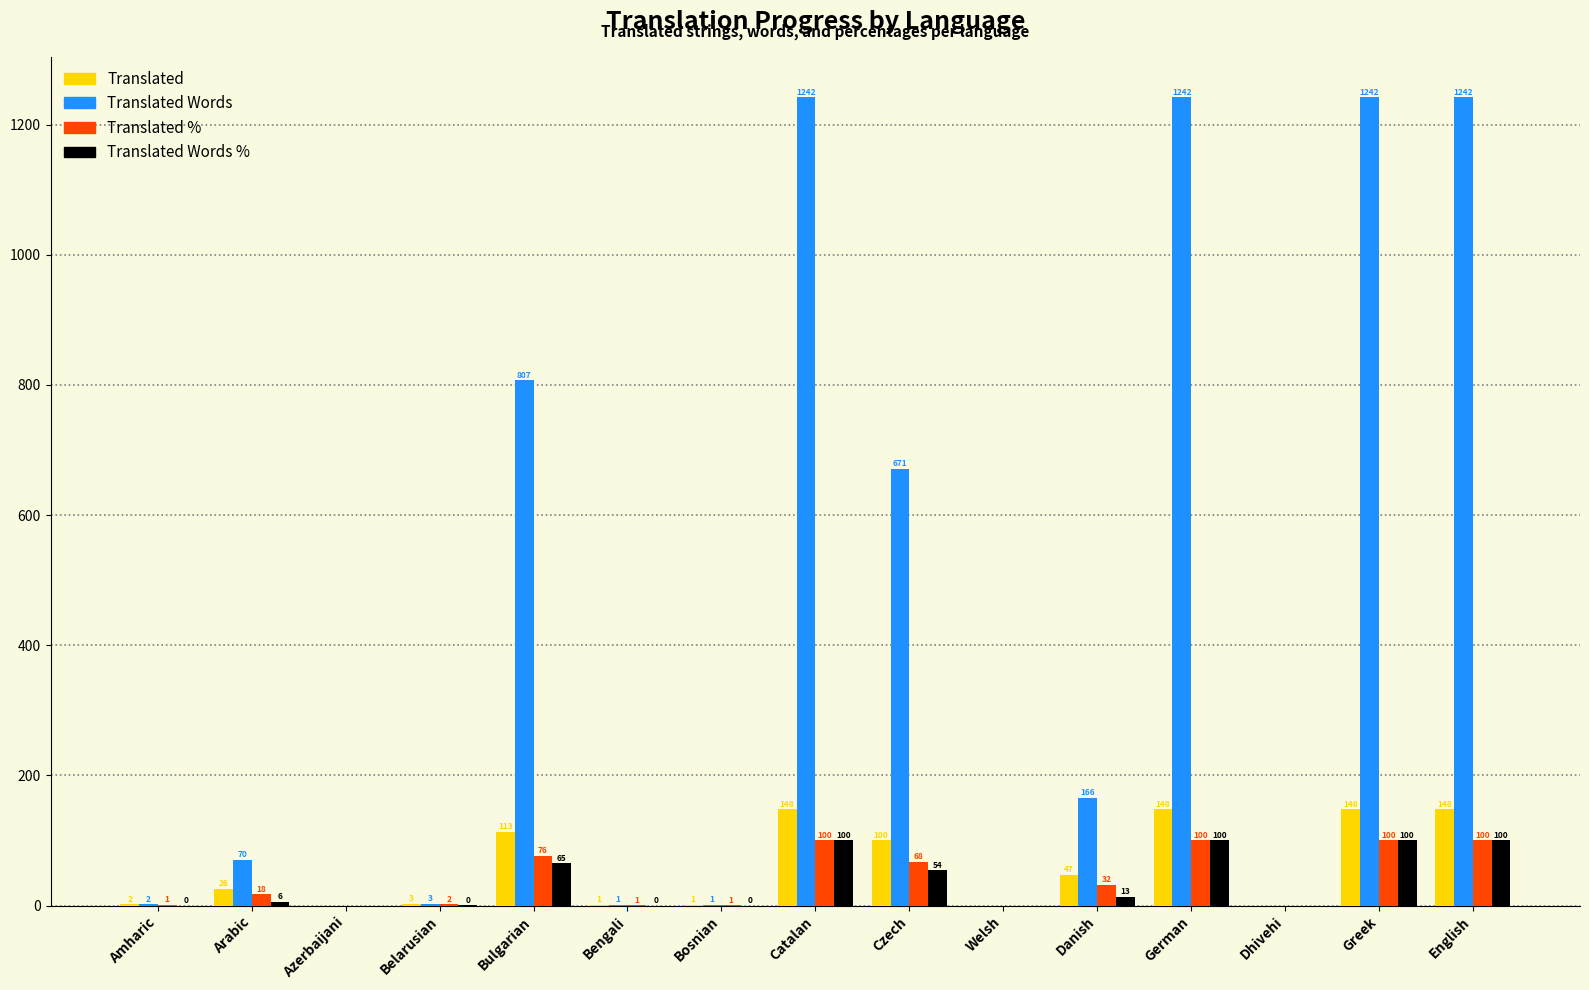

What is the approximate value of Translated Words % at Bulgarian?

64.9